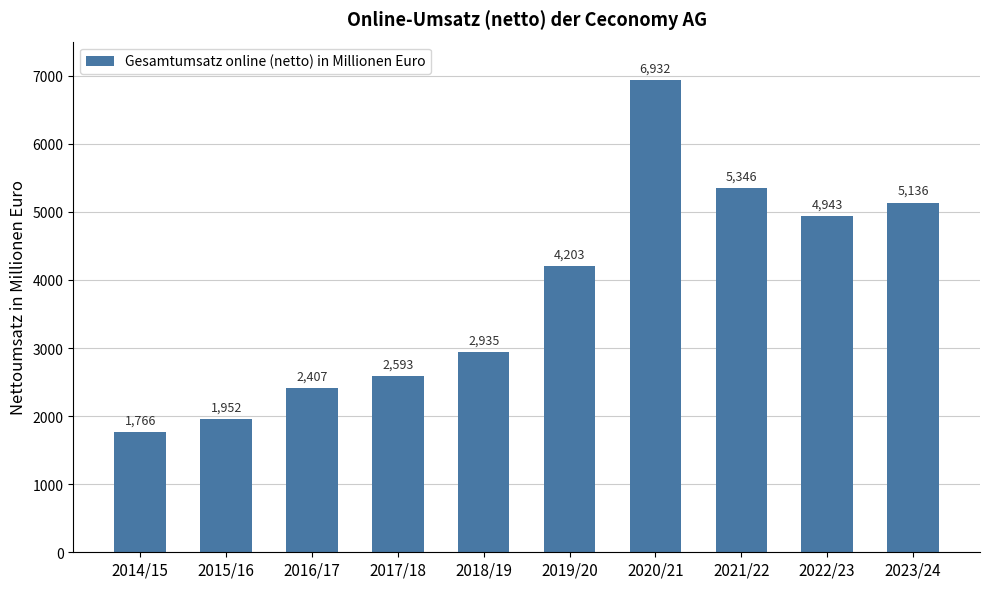

Reading left to right, what are all the values shown in this chart?

2014/15=1766	2015/16=1952	2016/17=2407	2017/18=2593	2018/19=2935	2019/20=4203	2020/21=6932	2021/22=5346	2022/23=4943	2023/24=5136